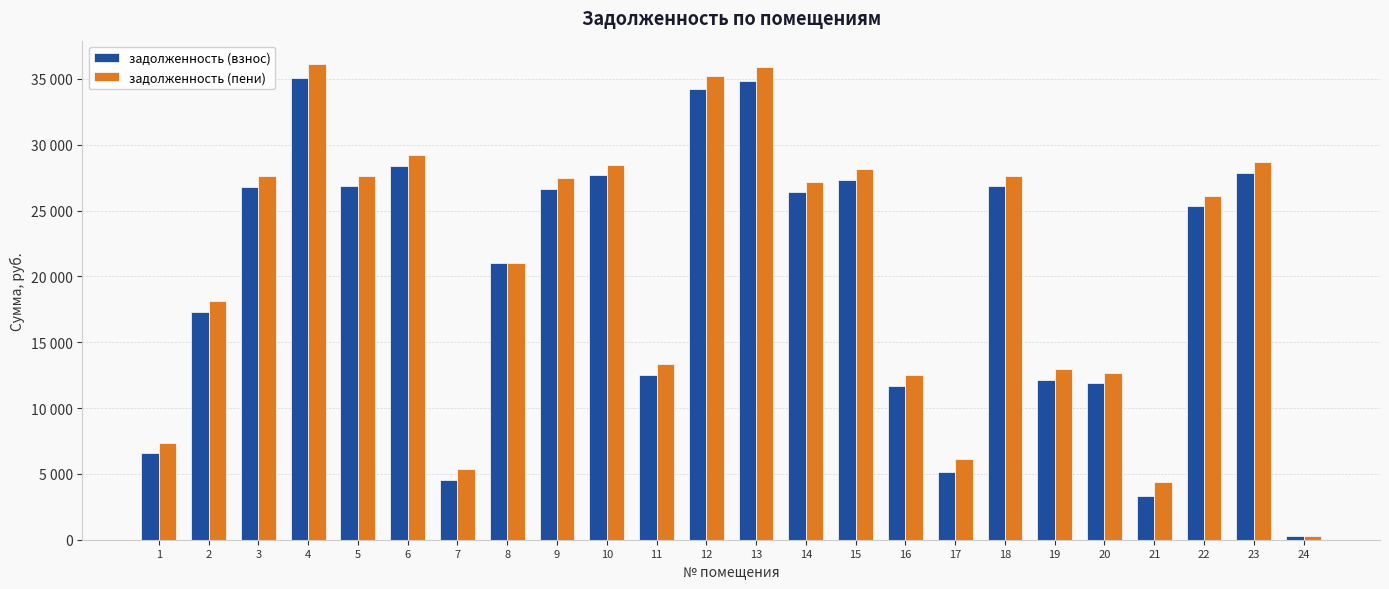

Reading left to right, transcribe all the data shown in this chart.

задолженность (взнос): 1=6586.9	2=17334.0	3=26803.3	4=35065.0	5=26862.4	6=28355.1	7=4540.0	8=20986.4	9=26674.3	10=27676.3	11=12548.6	12=34232.5	13=34877.2	14=26424.0	15=27363.3	16=11692.3	17=5113.9	18=26862.4	19=12157.9	20=11883.7	21=3350.7	22=25359.5	23=27864.2	24=265.4
задолженность (пени): 1=7381.1	2=18163.5	3=27601.3	4=36106.6	5=27660.4	6=29197.6	7=5352.8	8=20985.6	9=27466.7	10=28498.4	11=13378.2	12=35264.8	13=35913.2	14=27208.9	15=28176.1	16=12484.7	17=6155.5	18=27660.4	19=12981.9	20=12689.1	21=4360.7	22=26112.8	23=28691.9	24=265.4